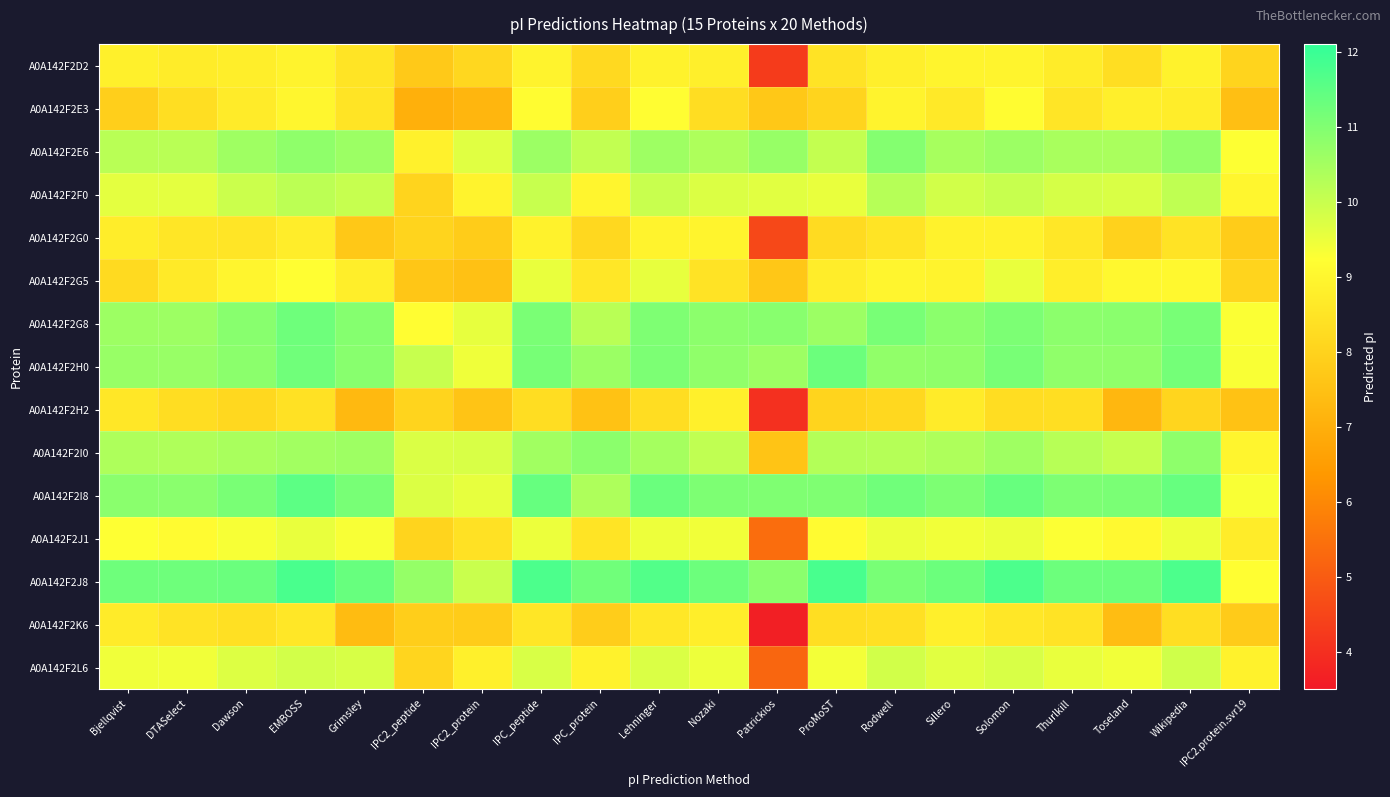

List the series in order of their peak value, highest first.

A0A142F2J8, A0A142F2I8, A0A142F2H0, A0A142F2G8, A0A142F2E6, A0A142F2I0, A0A142F2F0, A0A142F2L6, A0A142F2G5, A0A142F2J1, A0A142F2E3, A0A142F2D2, A0A142F2G0, A0A142F2H2, A0A142F2K6